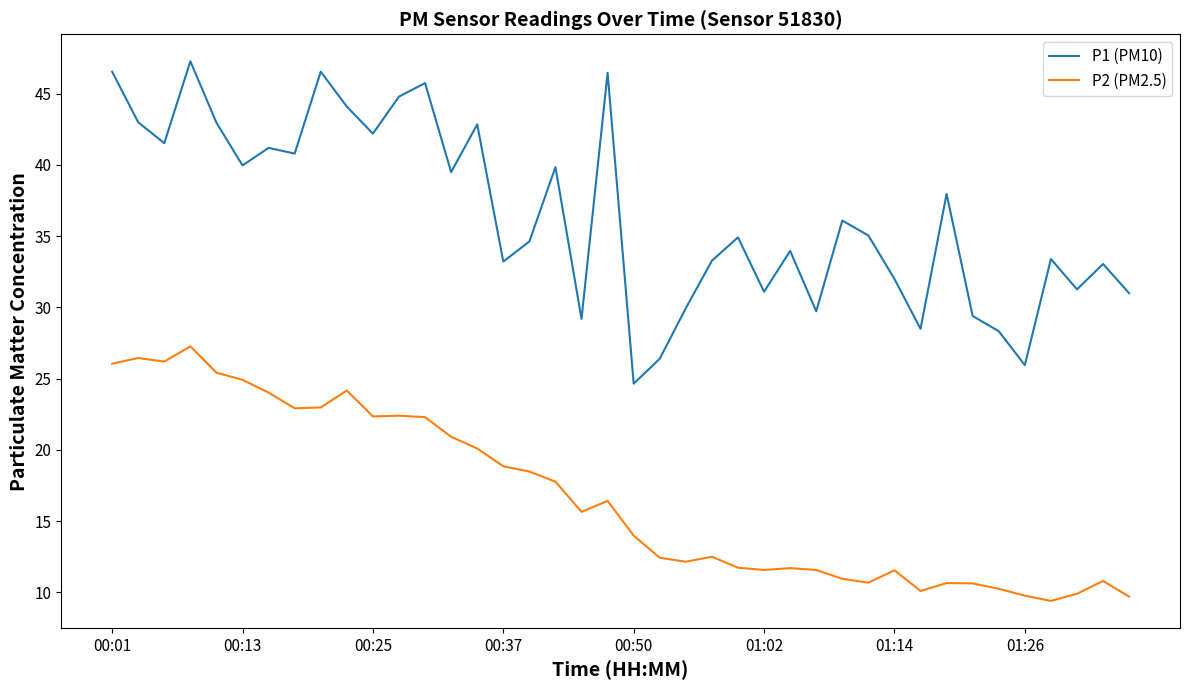

What is the maximum value shown in the chart?

47.3